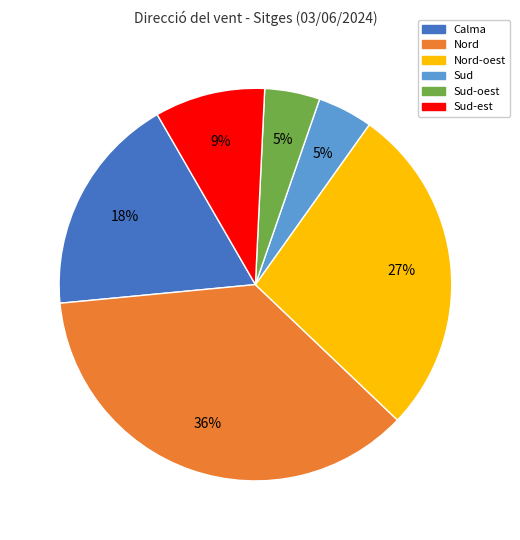

Combined, do Sud-est and Sud-oest account for over 50%?

No